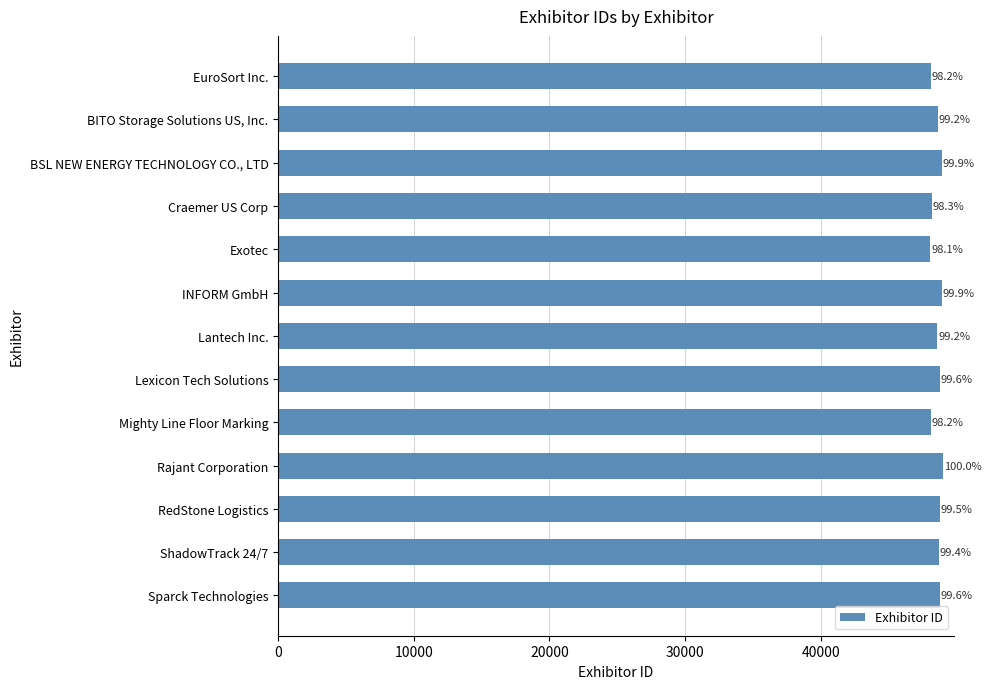

At which category does the chart reach its peak across all series?

Rajant Corporation